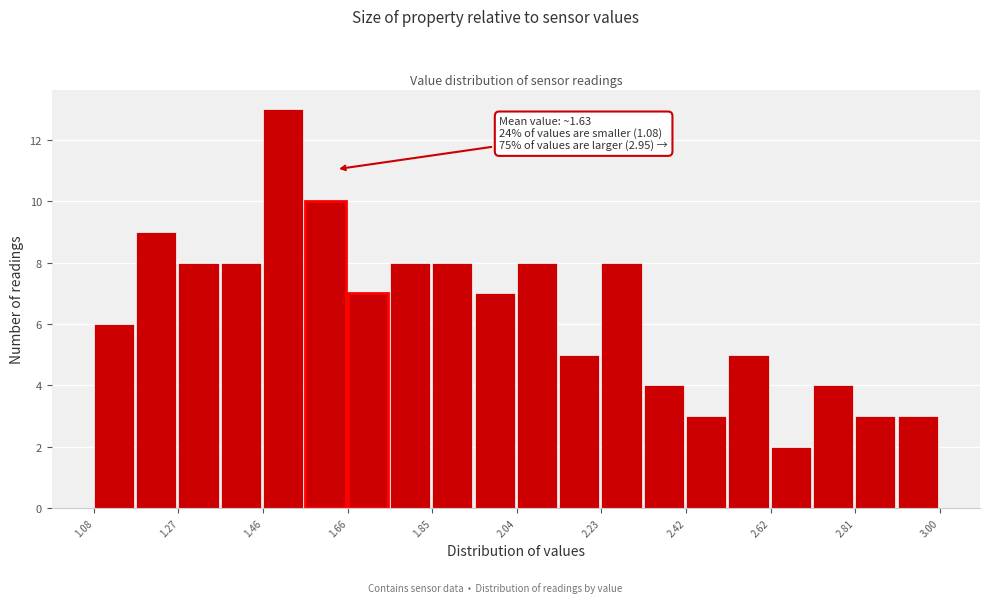

Which range on the x-axis has the tallest bar?

1.464 to 1.560